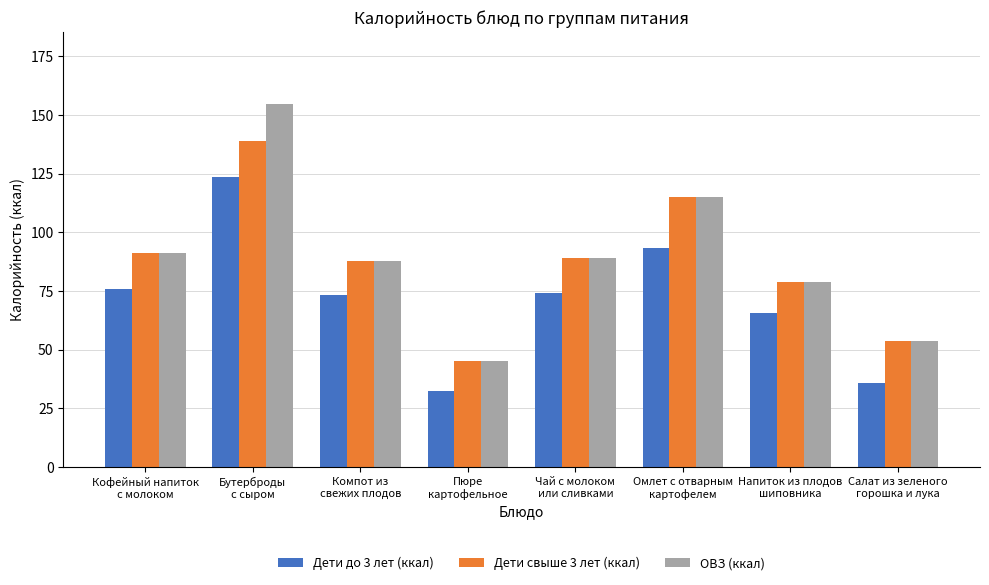

What is the label of the 5th bar from the right?

Пюре
картофельное